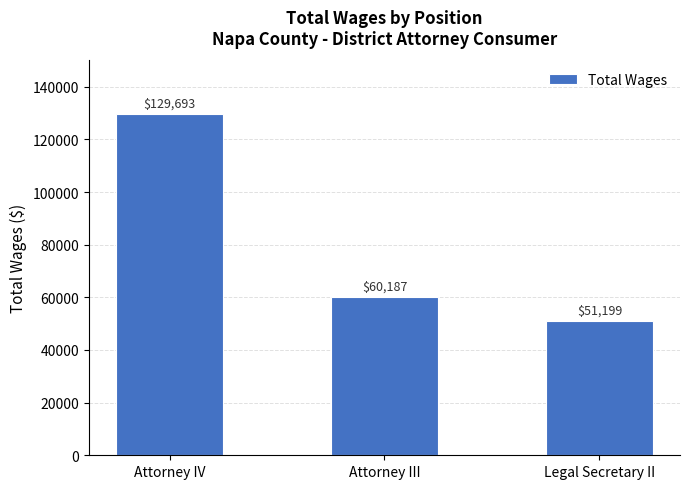

What is the ratio of the value at Attorney IV to the value at Legal Secretary II?

2.5